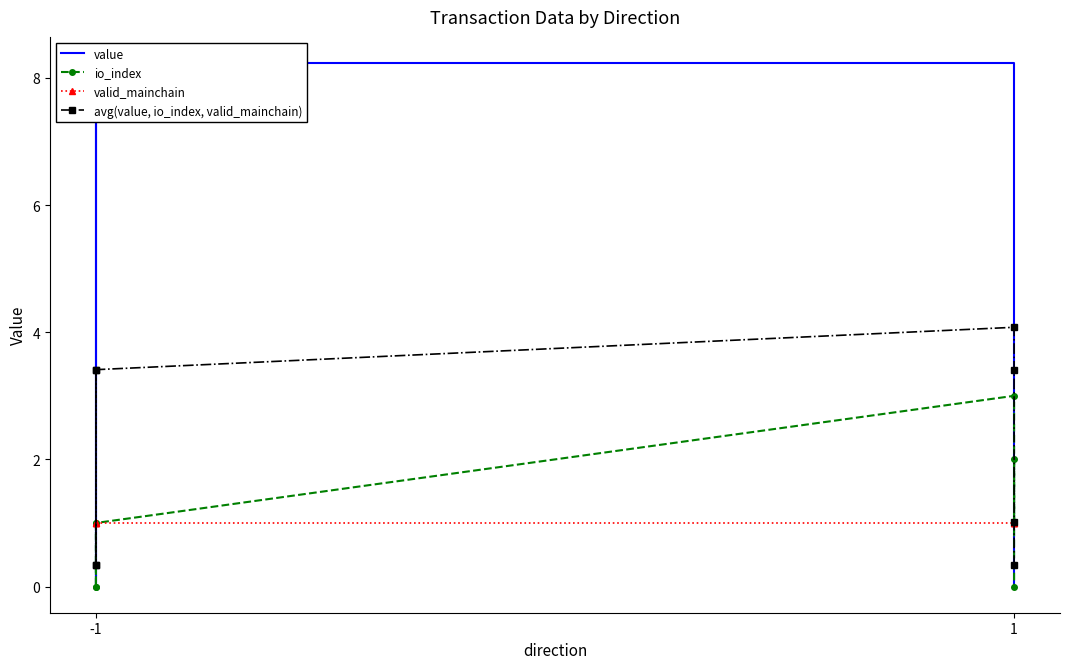

True or false: avg(value, io_index, valid_mainchain) has more than 1 points higher than both neighbors.

False